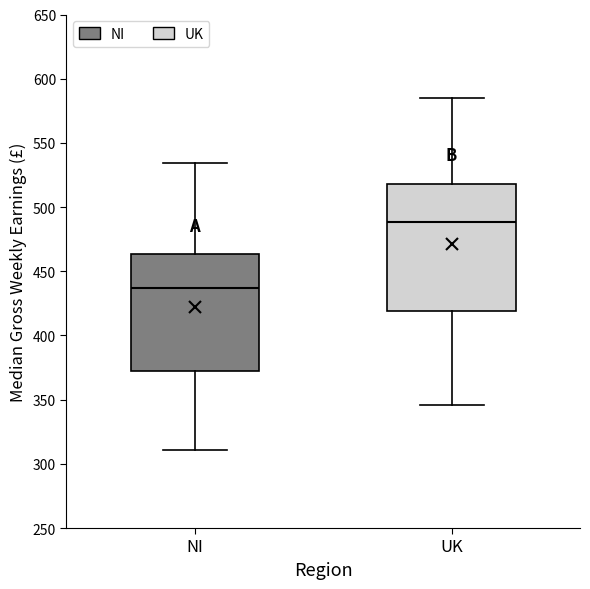

Which box has the lowest median line?

NI